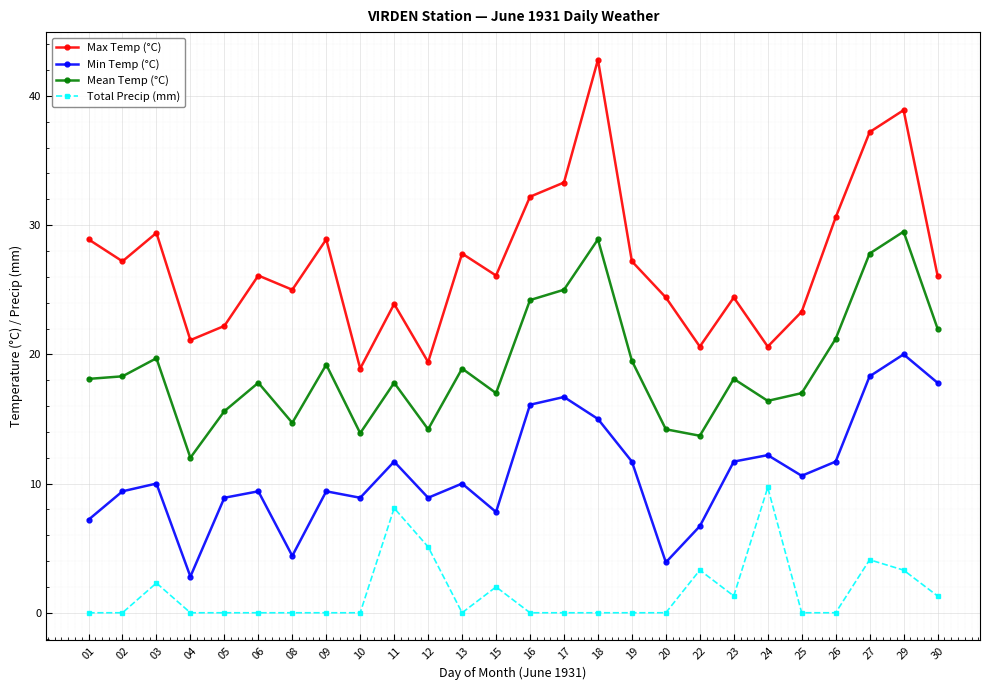

List the series in order of their peak value, highest first.

Max Temp (°C), Mean Temp (°C), Min Temp (°C), Total Precip (mm)